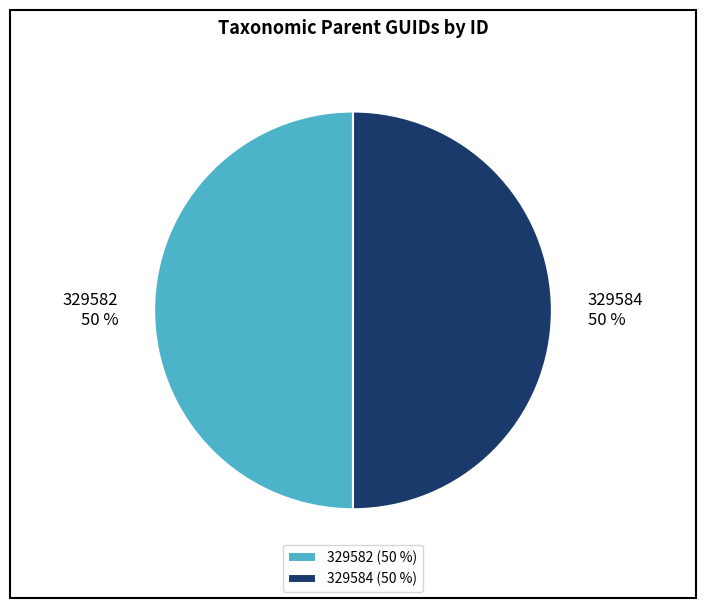

Approximately how many times larger is the value at 329582 50 % compared to 329584 50 %?

1.0